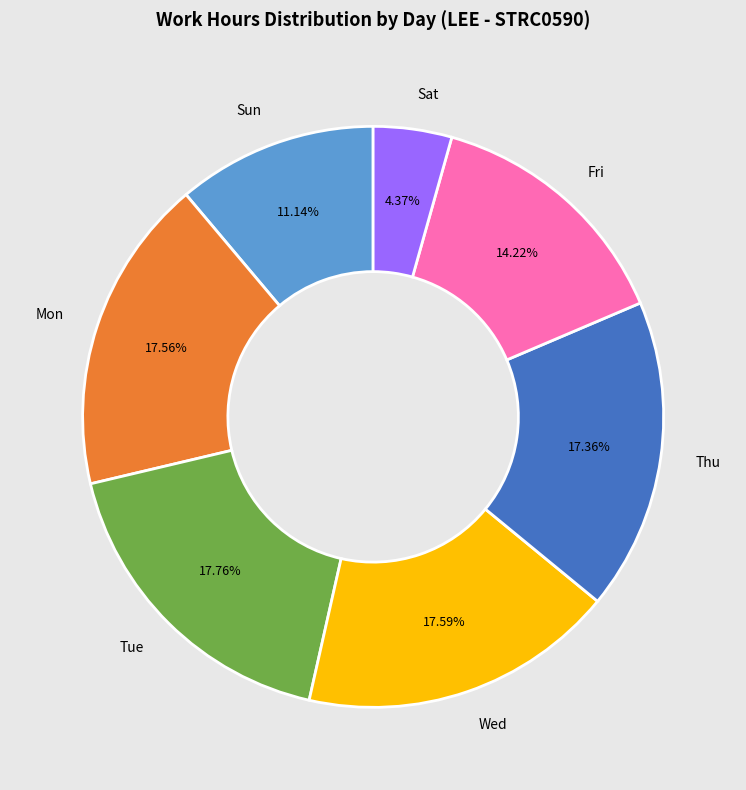

Which category has the smallest portion of the pie?

Sat